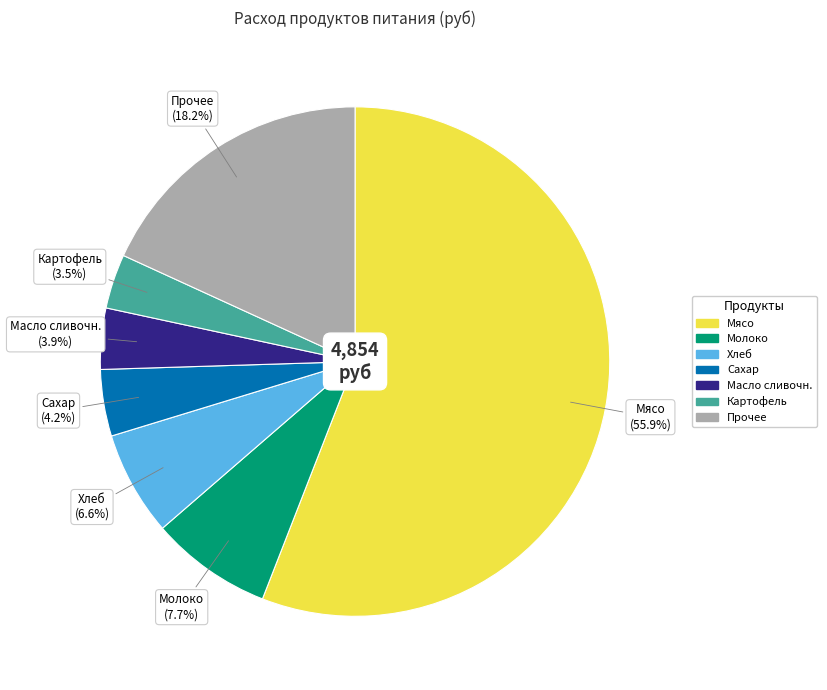

Is there a majority slice in this chart?

Yes